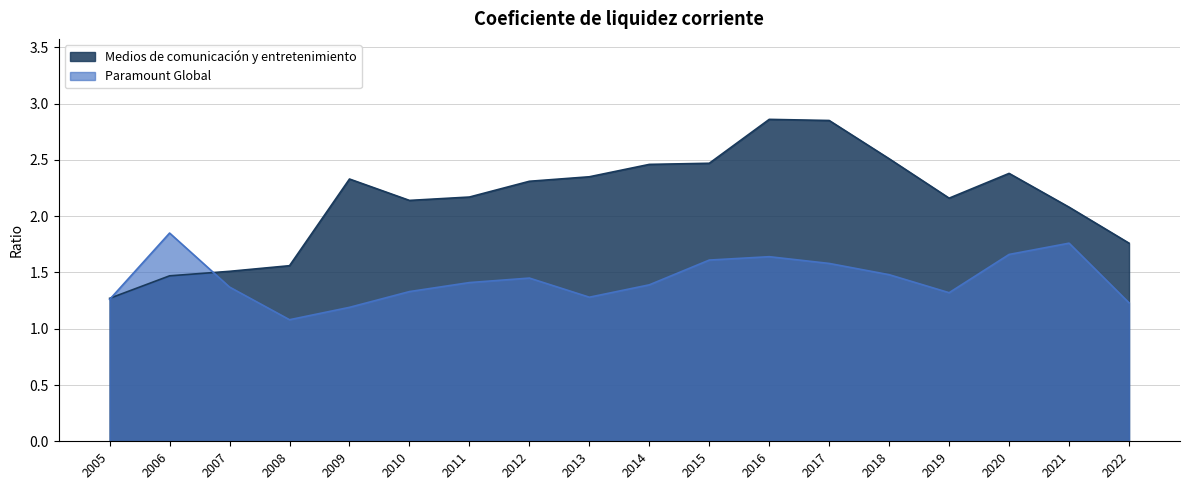

Where does the Medios de comunicación y entretenimiento series first go above 2?

2009